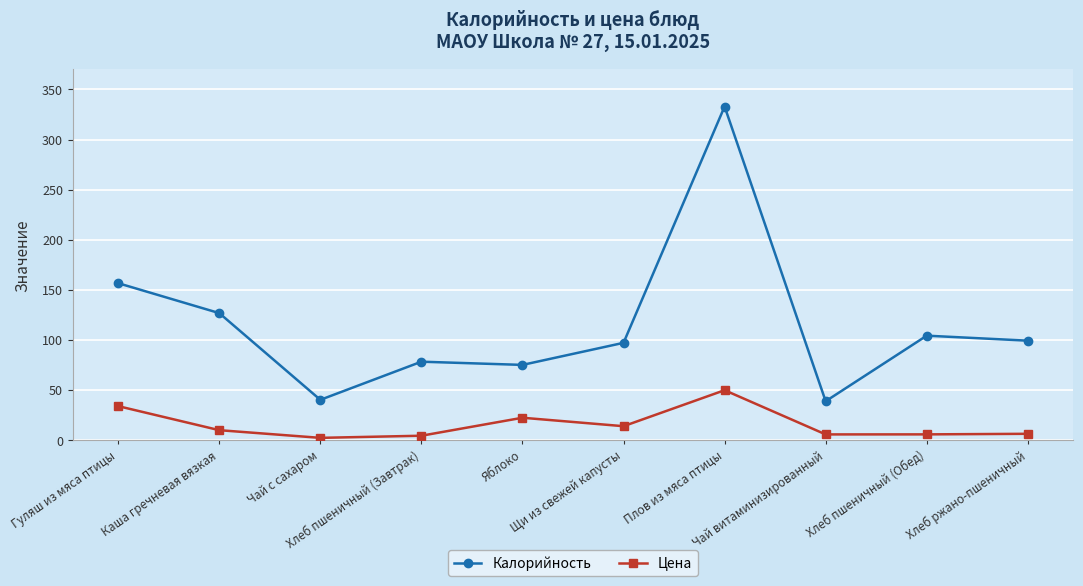

Is it true that Калорийность equals 10.8 at Чай с сахаром?

False